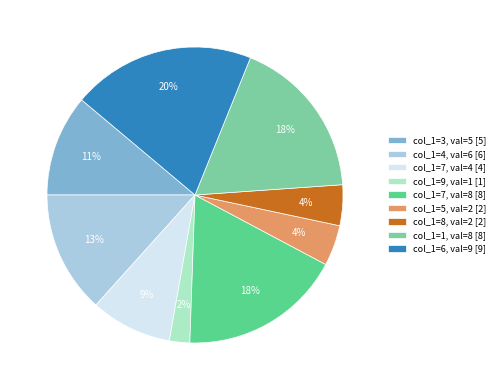

Is there a majority slice in this chart?

No